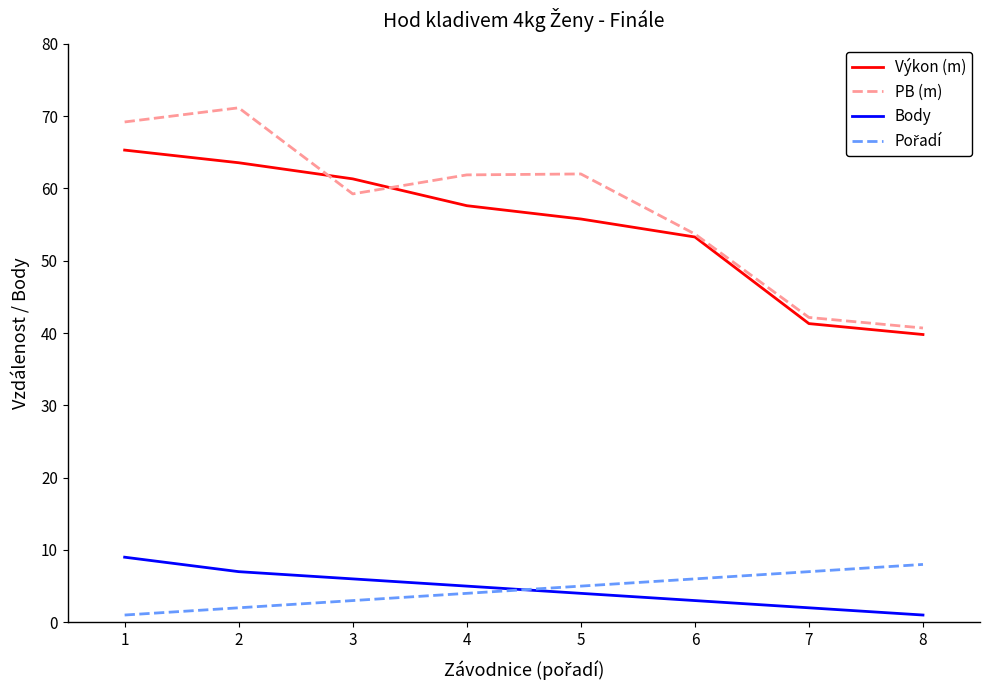

Is it true that Body equals 2.0 at 7?

True